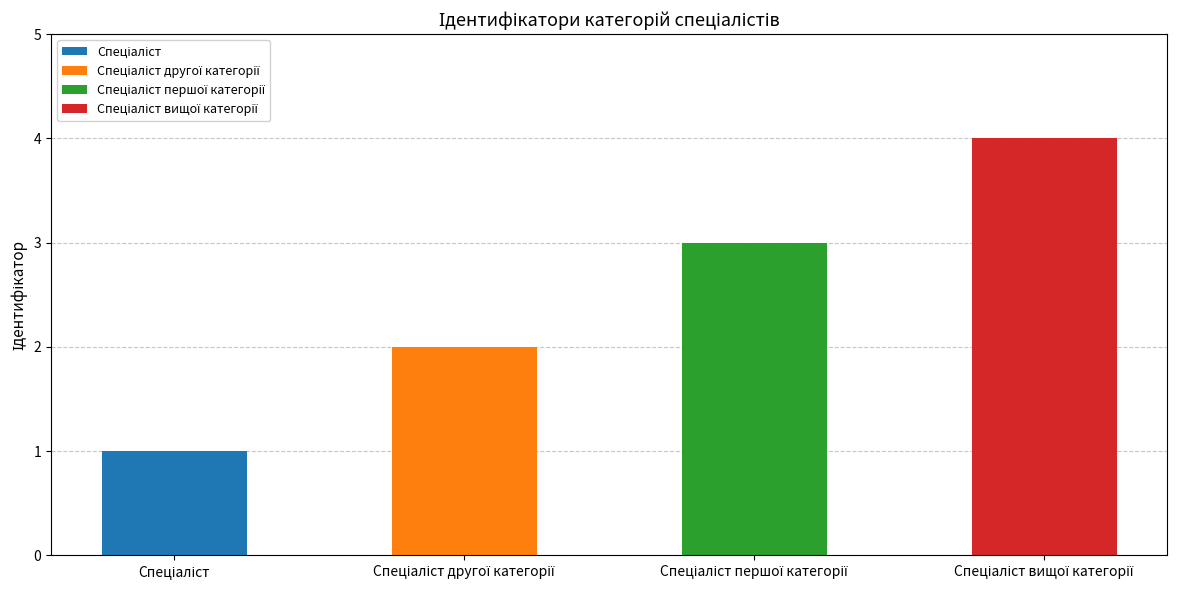

What is the average value?

2